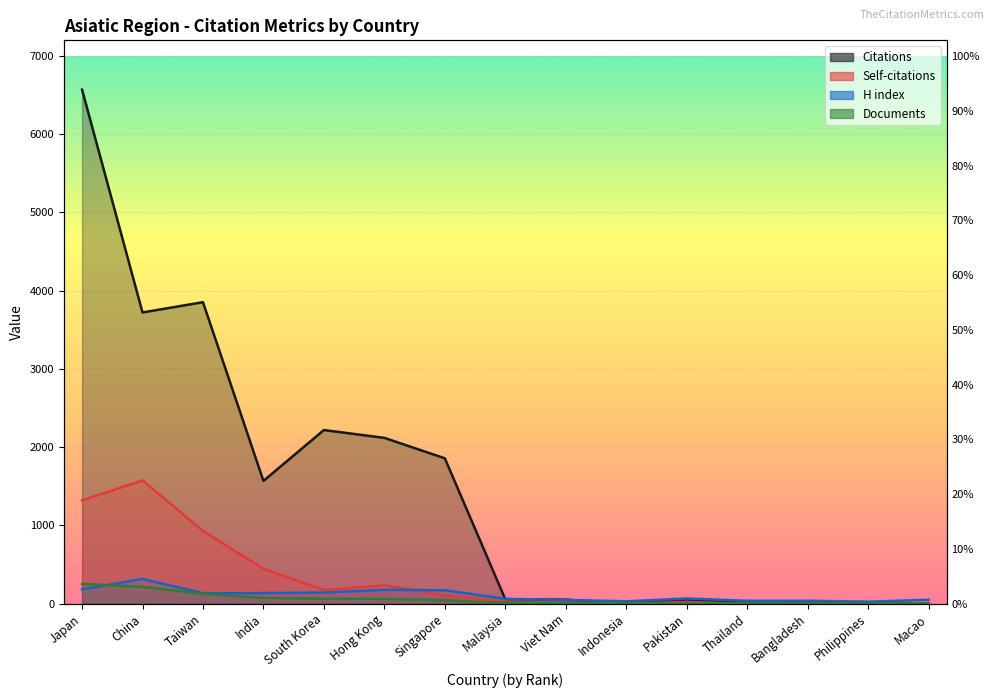

How many data points in H index are above 66?

7